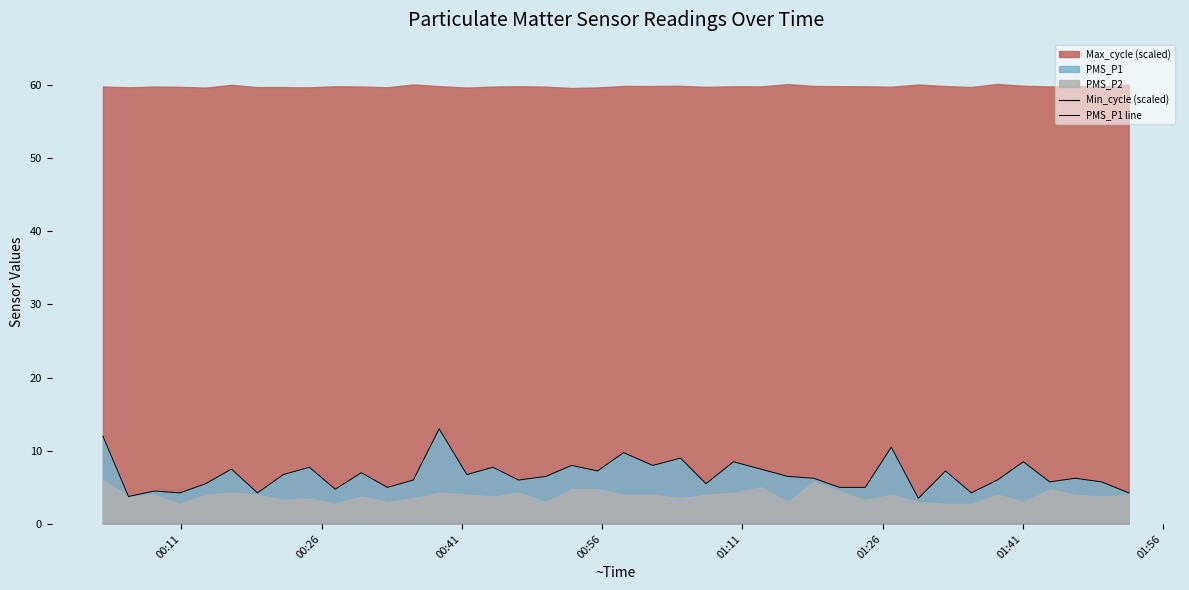

The value of PMS_P1 line at 29 is 1.1. True or false?

False